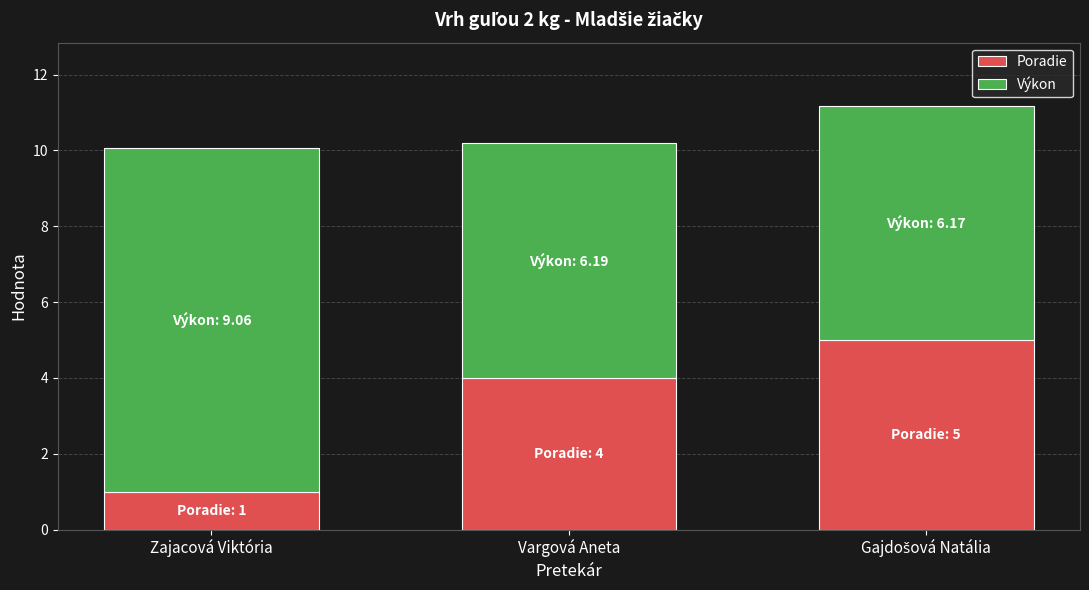

What is the highest value of the Poradie series?

5.0